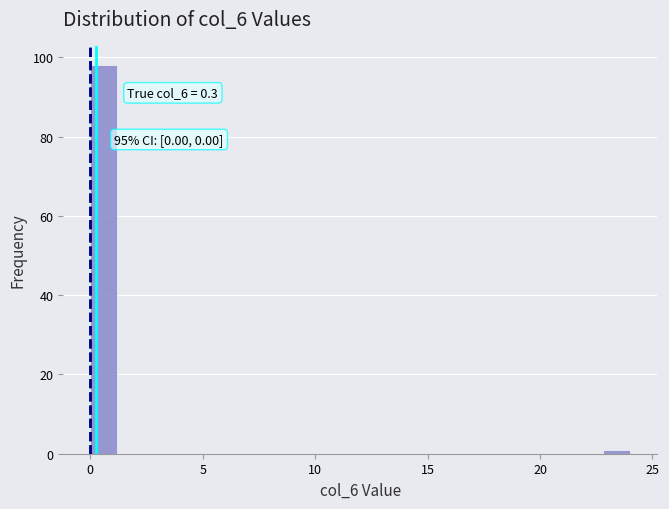

Read against the x-axis, roughly where is the centre of the tallest bar?

0.5